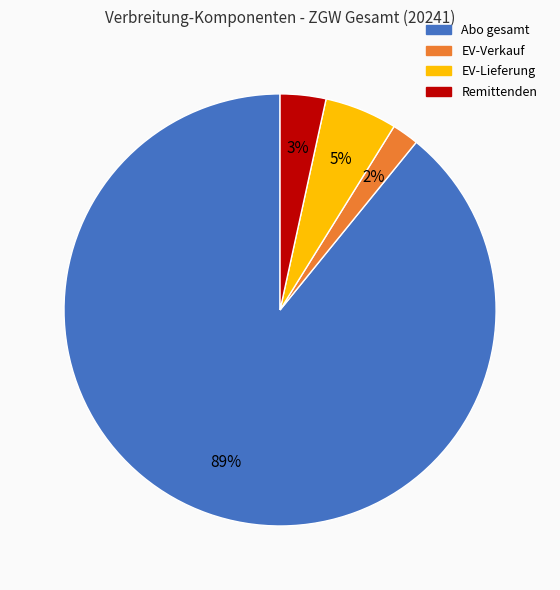

Which category accounts for the majority?

Abo gesamt